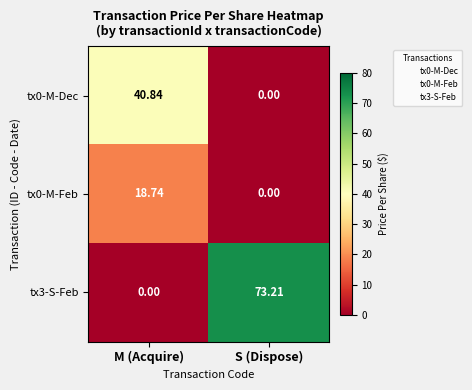

Where does the tx3-S-Feb series first go above 73?

S (Dispose)